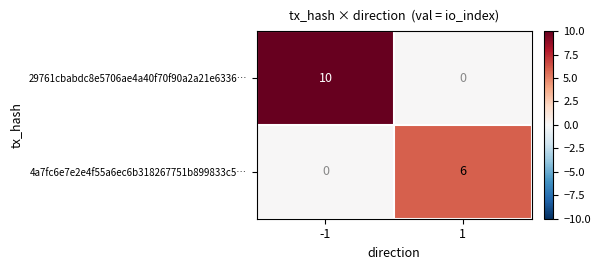

Reading left to right, list all the values displayed in this chart.

29761cbabdc8e5706ae4a40f70f90a2a21e6336…: 10	0
4a7fc6e7e2e4f55a6ec6b318267751b899833c5…: 0	6